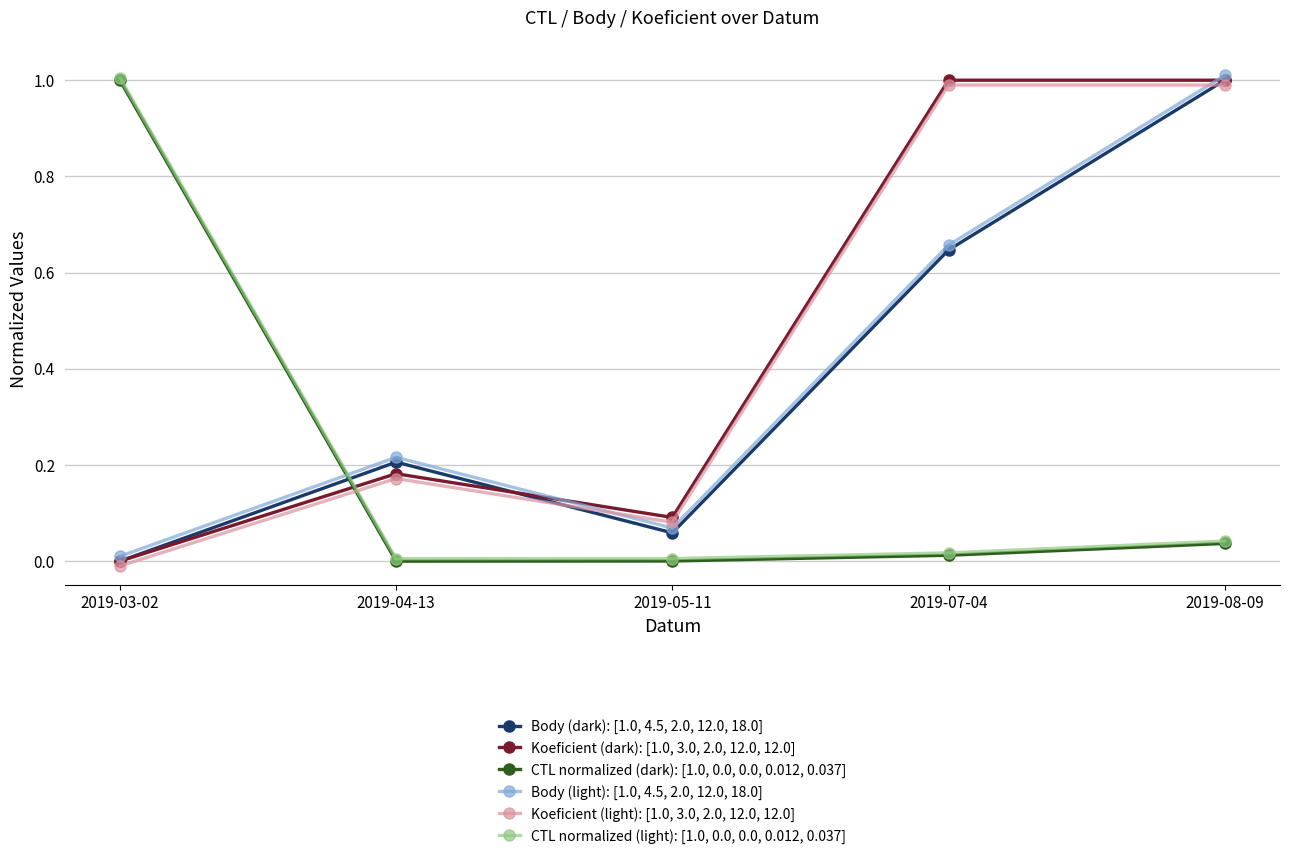

Count the number of categories in the chart.

5